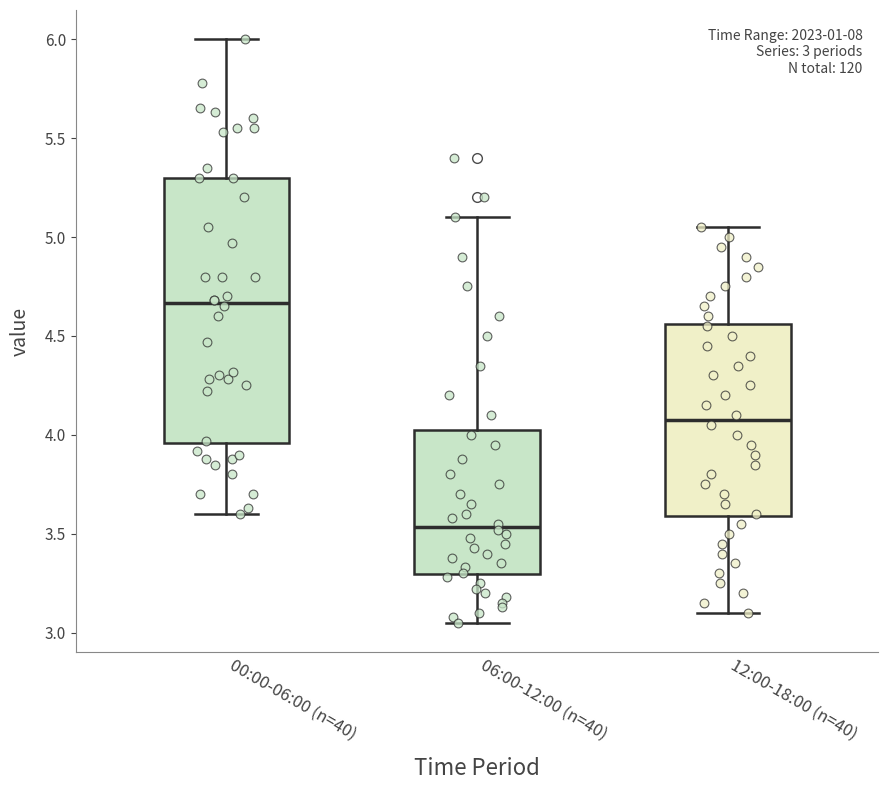

Which box's median line is the highest?

00:00-06:00 (n=40)